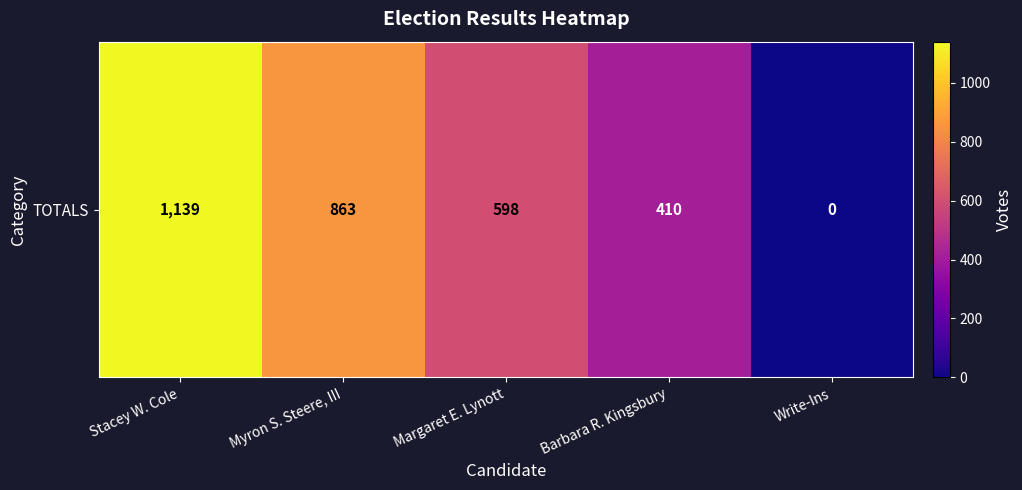

At which label is the value closest to 569?

Margaret E. Lynott